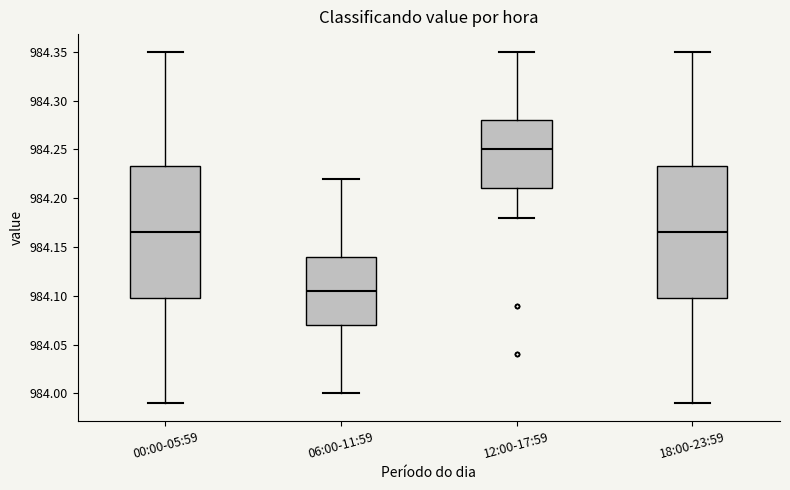

Reading left to right, read every box against the y-axis: the position of its median line, the range the box covers, and the ends of its whiskers. The values are not printed on the chart, so give them approximately, as read against the axis.

00:00-05:59: median 984.165, box 984.100 to 984.235, whiskers 983.990 to 984.350
06:00-11:59: median 984.105, box 984.070 to 984.140, whiskers 984.000 to 984.220
12:00-17:59: median 984.250, box 984.210 to 984.280, whiskers 984.180 to 984.350
18:00-23:59: median 984.165, box 984.100 to 984.235, whiskers 983.990 to 984.350